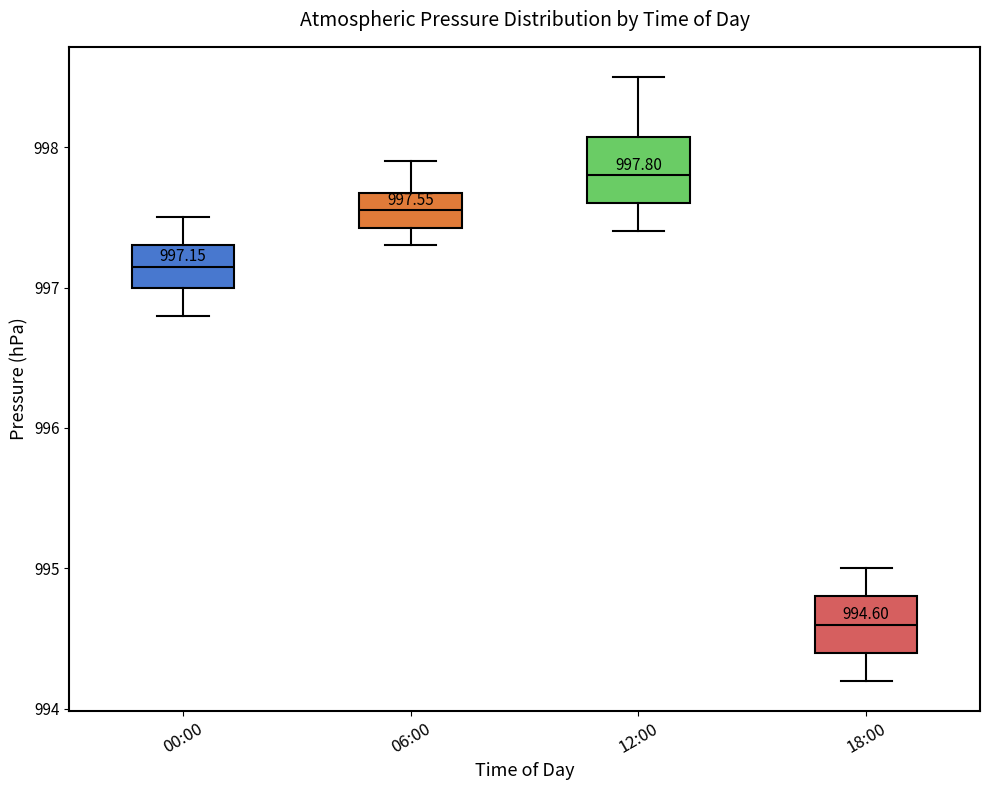

Which box has the highest median line?

12:00